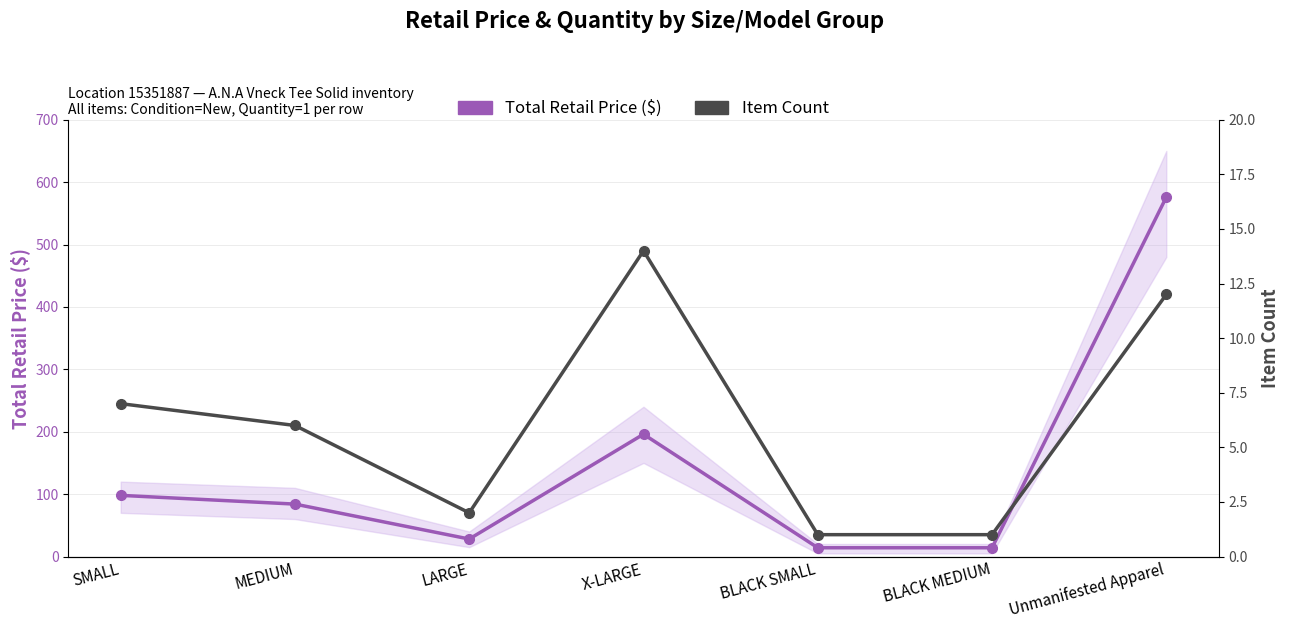

At which category is the sum across all series the highest?

Unmanifested Apparel